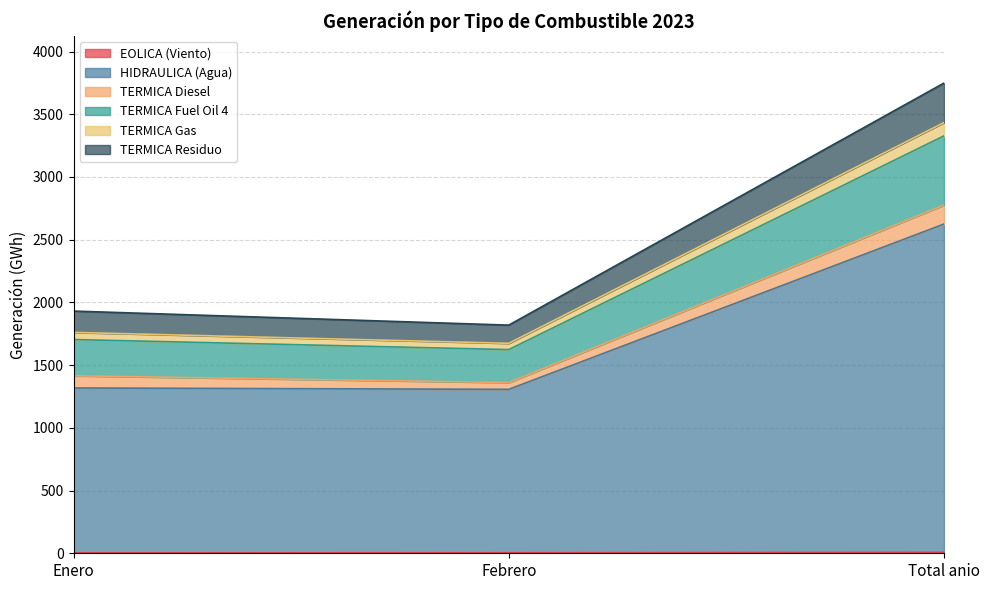

At which category is the sum across all series the highest?

Total anio